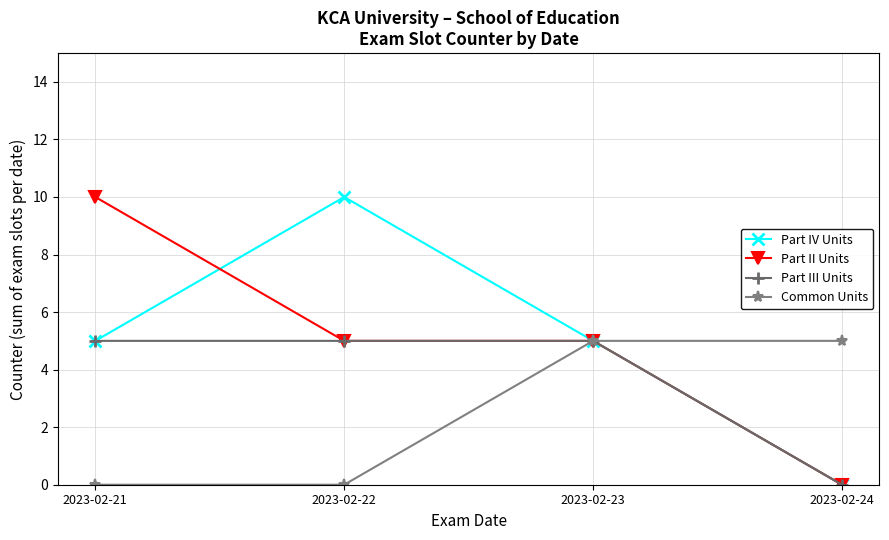

Is it true that Part IV Units equals 7 at 2023-02-21?

False